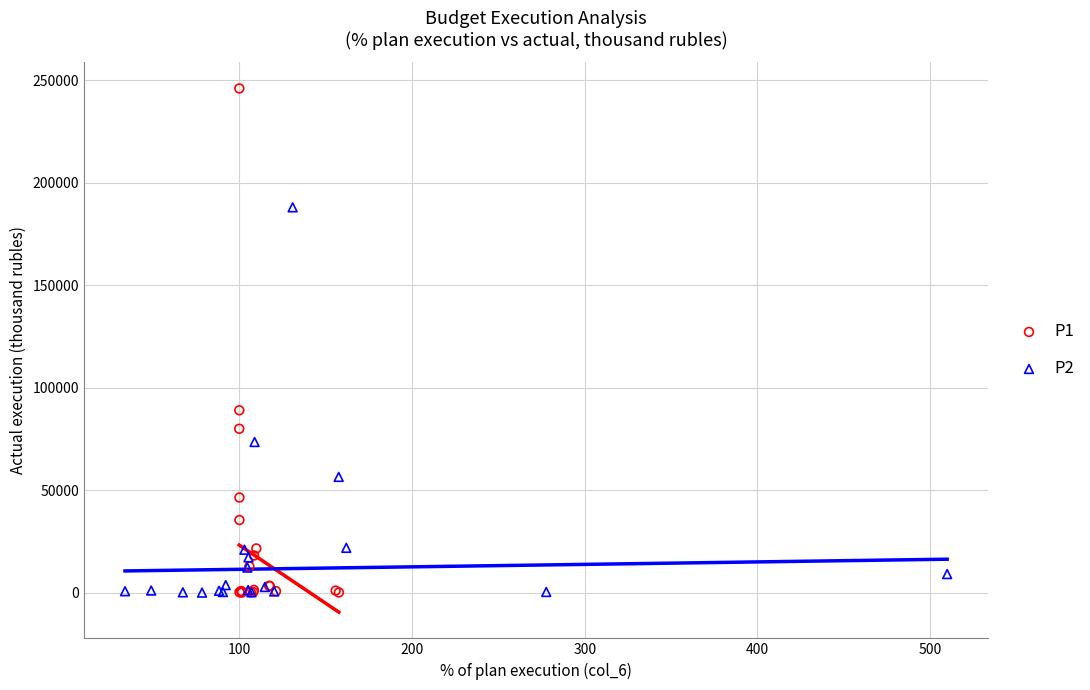

Which series has the largest Y range (max minus min)?

P1